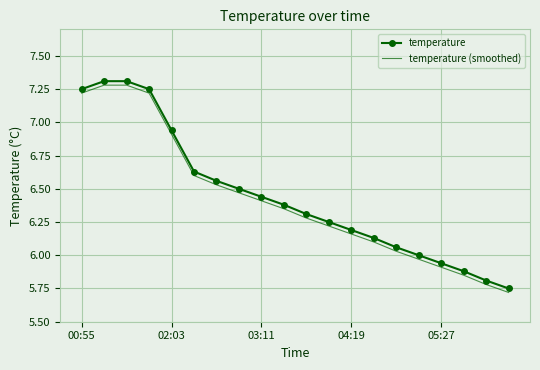

What is the maximum value shown in the chart?

7.3